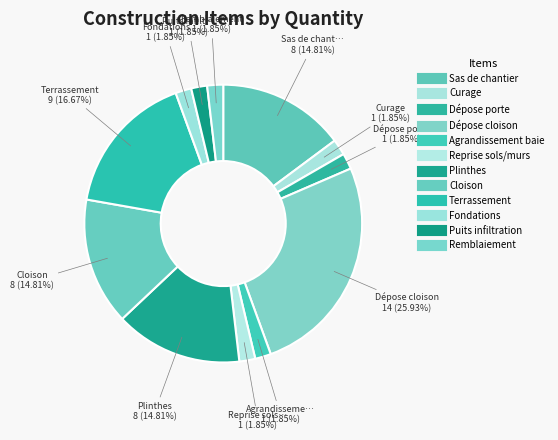

Count the number of slices in the pie.

12